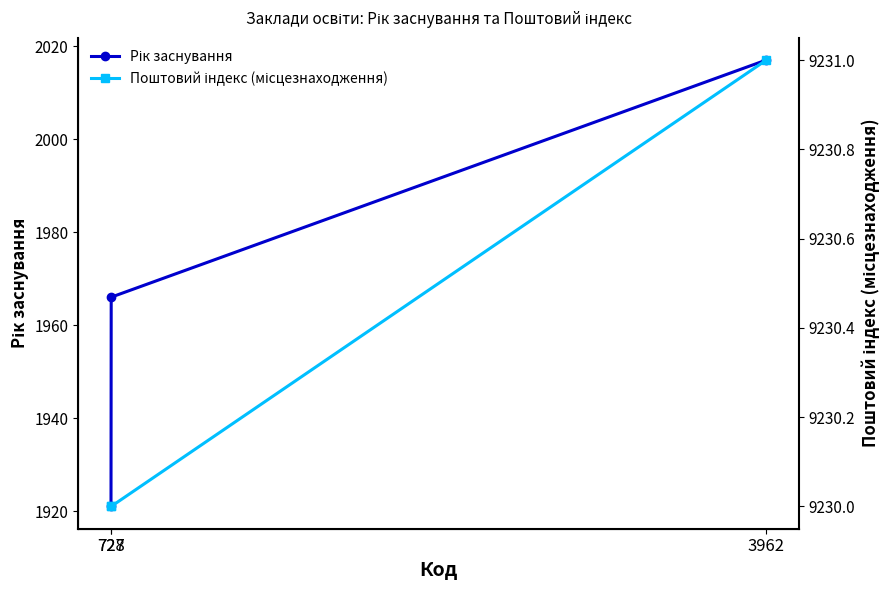

How many distinct data groups are displayed?

2